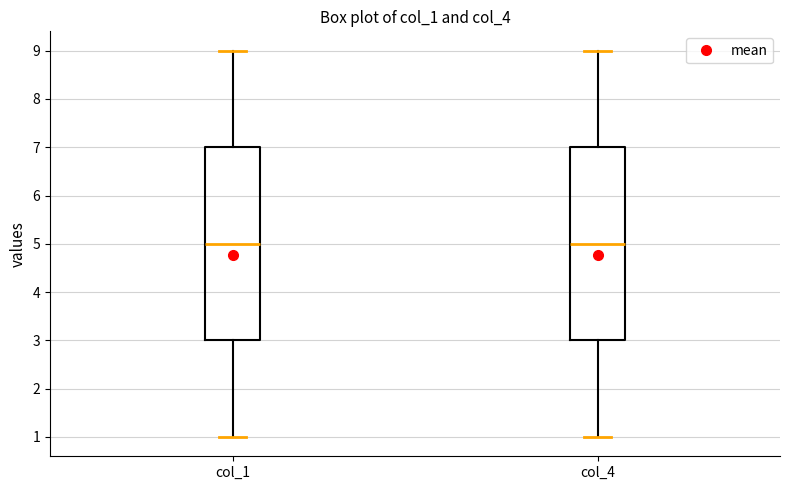

Reading left to right, read every box against the y-axis: the position of its median line, the range the box covers, and the ends of its whiskers. The values are not printed on the chart, so give them approximately, as read against the axis.

col_1: median 5, box 3 to 7, whiskers 1 to 9
col_4: median 5, box 3 to 7, whiskers 1 to 9